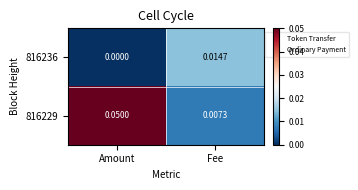

Is the value of 816236 at Amount greater than the value of 816229 at Amount?

No